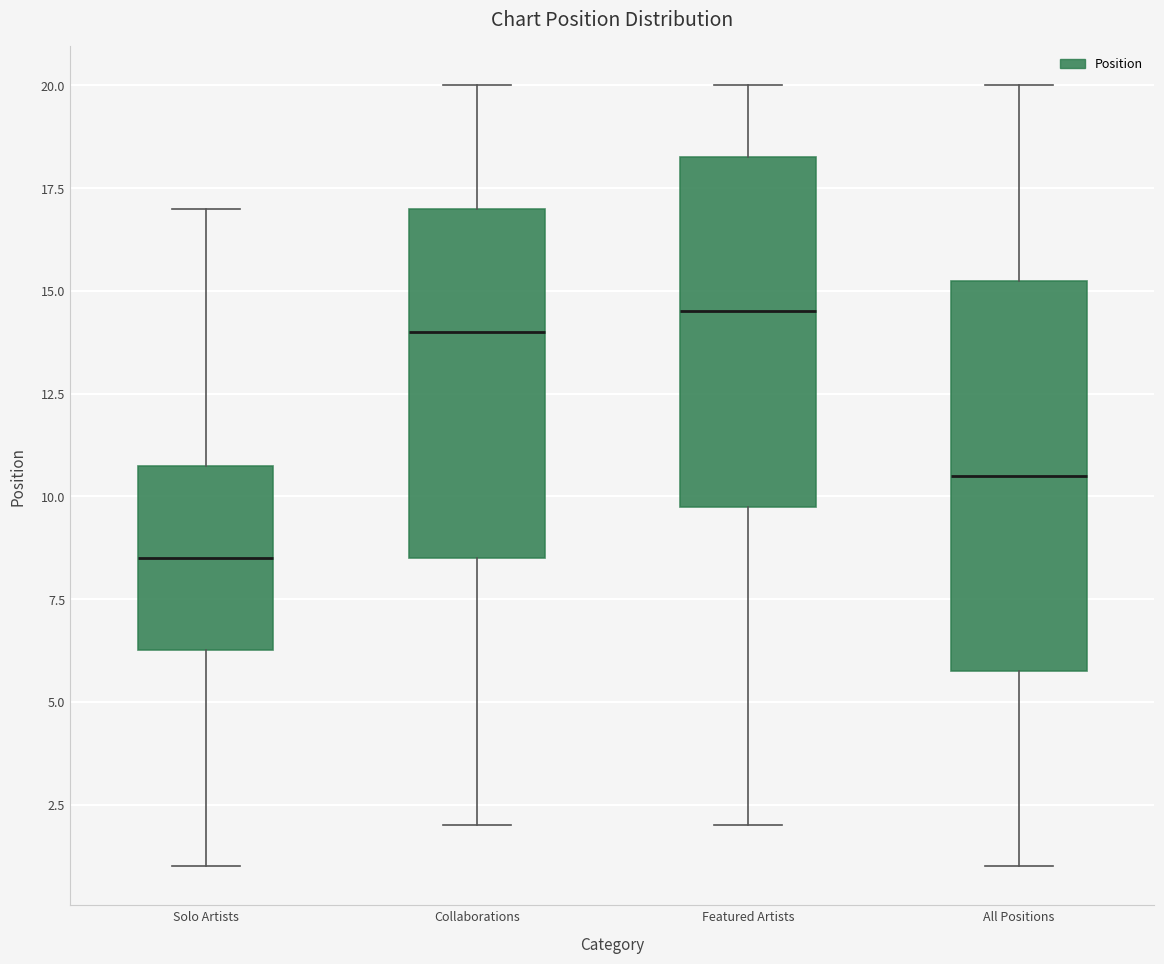

Reading left to right, read every box against the y-axis: the position of its median line, the range the box covers, and the ends of its whiskers. The values are not printed on the chart, so give them approximately, as read against the axis.

Solo Artists: median 8.5, box 6.5 to 11.0, whiskers 1.0 to 17.0
Collaborations: median 14.0, box 8.5 to 17.0, whiskers 2.0 to 20.0
Featured Artists: median 14.5, box 10.0 to 18.5, whiskers 2.0 to 20.0
All Positions: median 10.5, box 6.0 to 15.5, whiskers 1.0 to 20.0